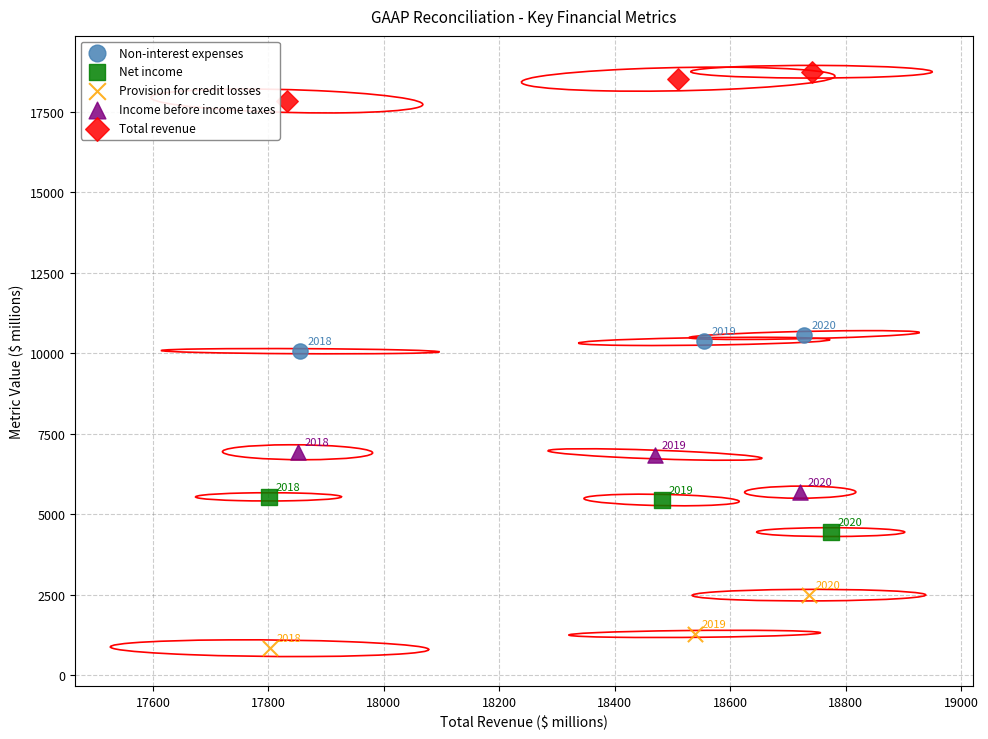

What are all the series names shown in the legend?

Non-interest expenses, Net income, Provision for credit losses, Income before income taxes, Total revenue